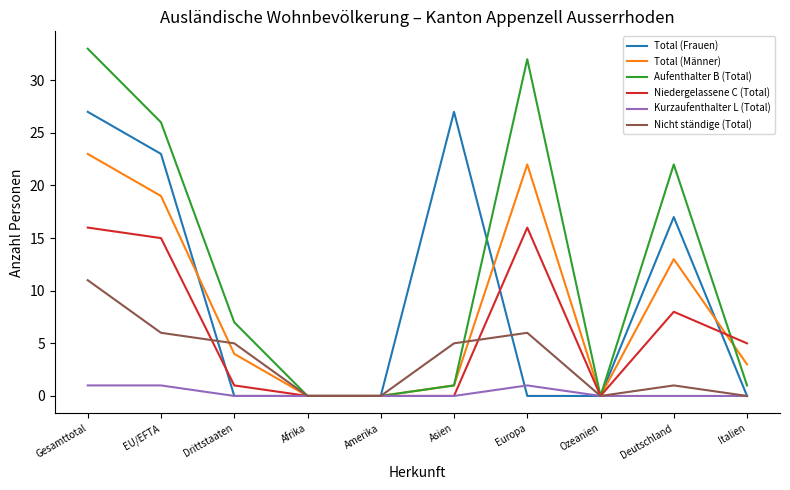

What is the greatest value displayed?

33